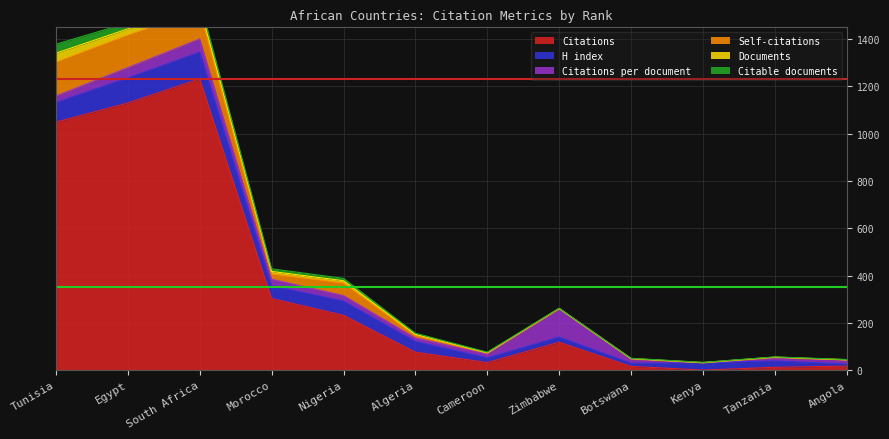

What is the difference between the highest and lowest values at Angola?

17.0